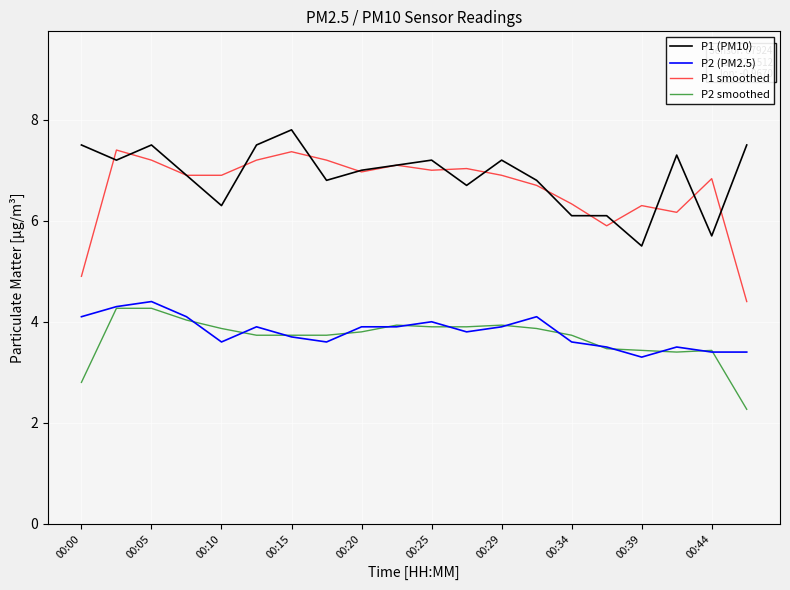

What is the lowest value of the P2 smoothed series?

2.3